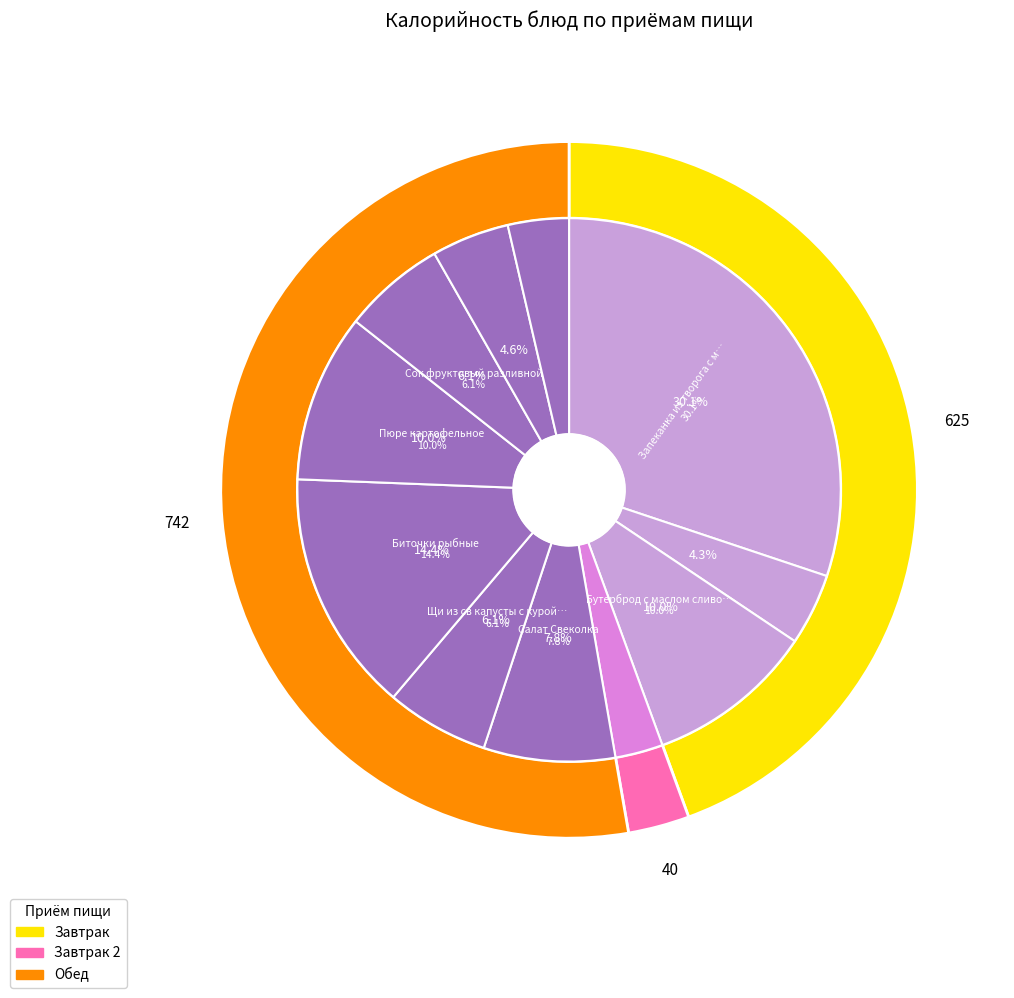

To the nearest percent, what is the average slice percentage?

9%